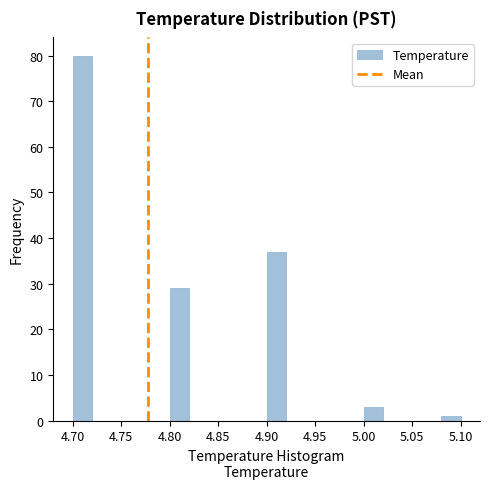

Reading left to right, transcribe this chart: for each bar, give the range it covers on the x-axis and its height. The values are not printed on the chart, so give them approximately, as read against the axis.

4.70 to 4.72: 80
4.72 to 4.74: 0
4.74 to 4.76: 0
4.76 to 4.78: 0
4.78 to 4.80: 0
4.80 to 4.82: 29
4.82 to 4.84: 0
4.84 to 4.86: 0
4.86 to 4.88: 0
4.88 to 4.90: 0
4.90 to 4.92: 37
4.92 to 4.94: 0
4.94 to 4.96: 0
4.96 to 4.98: 0
4.98 to 5.00: 0
5.00 to 5.02: 3
5.02 to 5.04: 0
5.04 to 5.06: 0
5.06 to 5.08: 0
5.08 to 5.10: 1